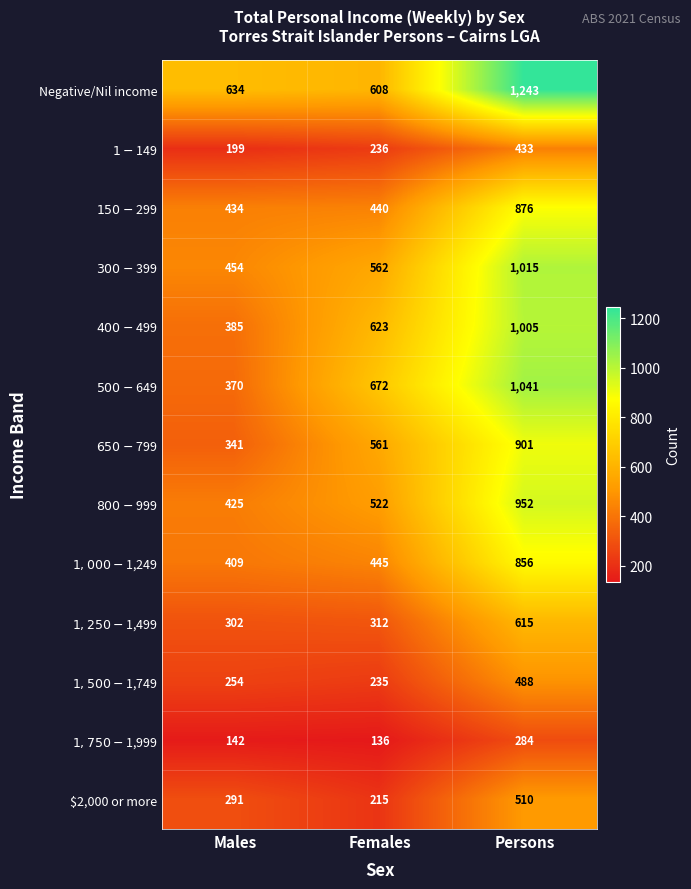

What is the average value of the Negative/Nil income series?

828